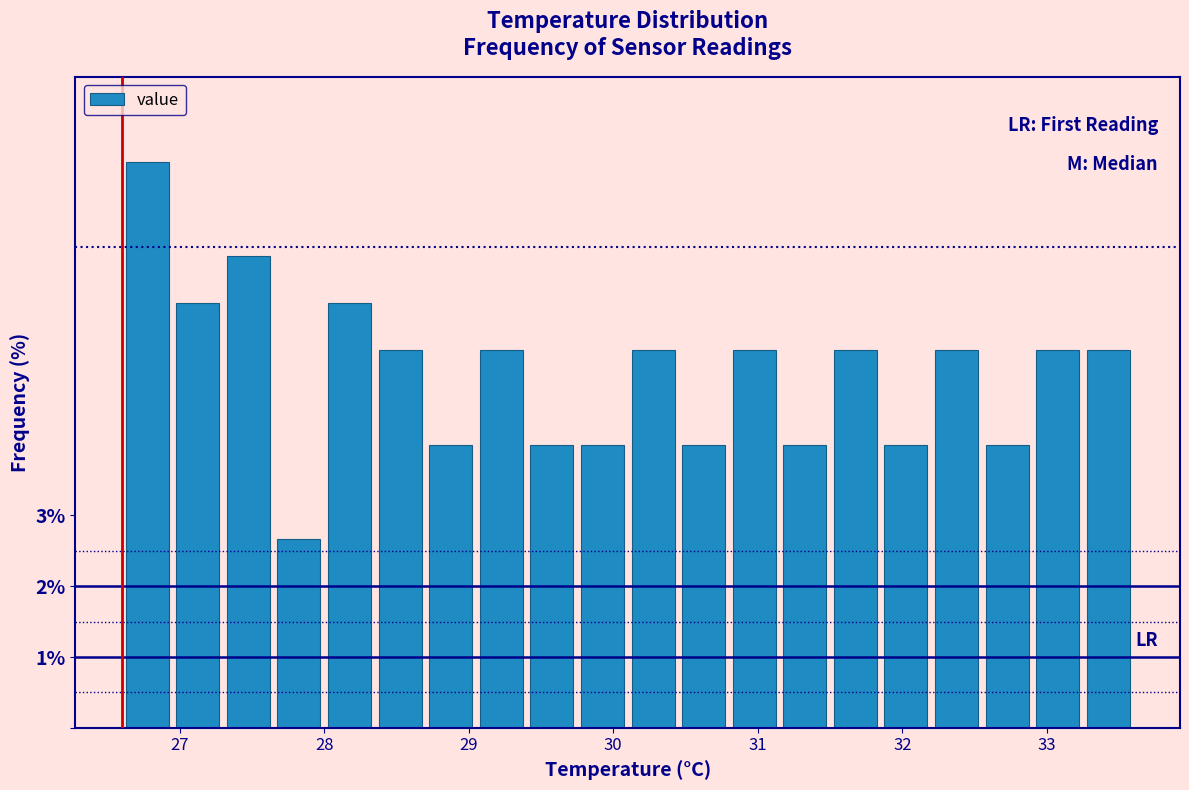

Around what value on the x-axis is the tallest bar? Give the approximate position of its centre, as read against the axis.

26.8